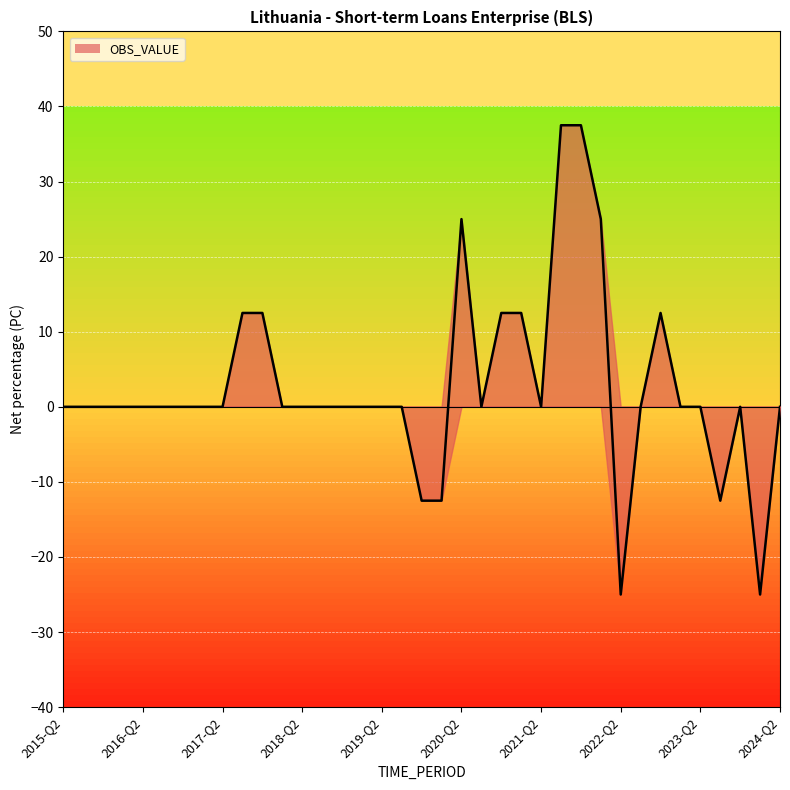

True or false: the data has more than 2 interior local peaks.

True